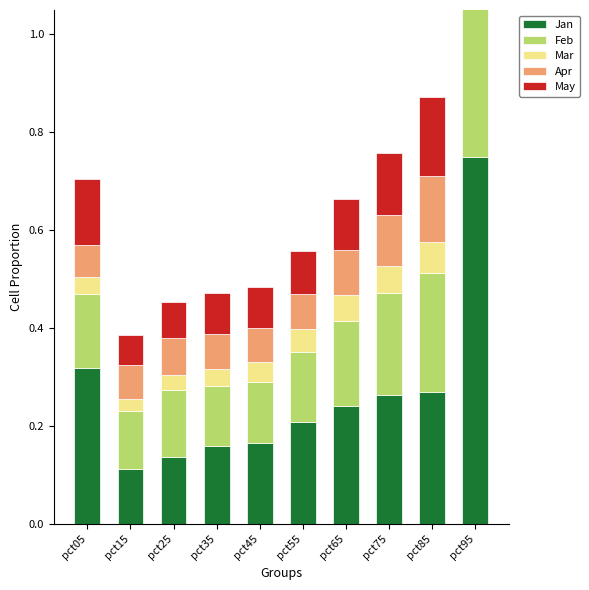

Between pct55 and pct85, which series saw the biggest shift?

Feb